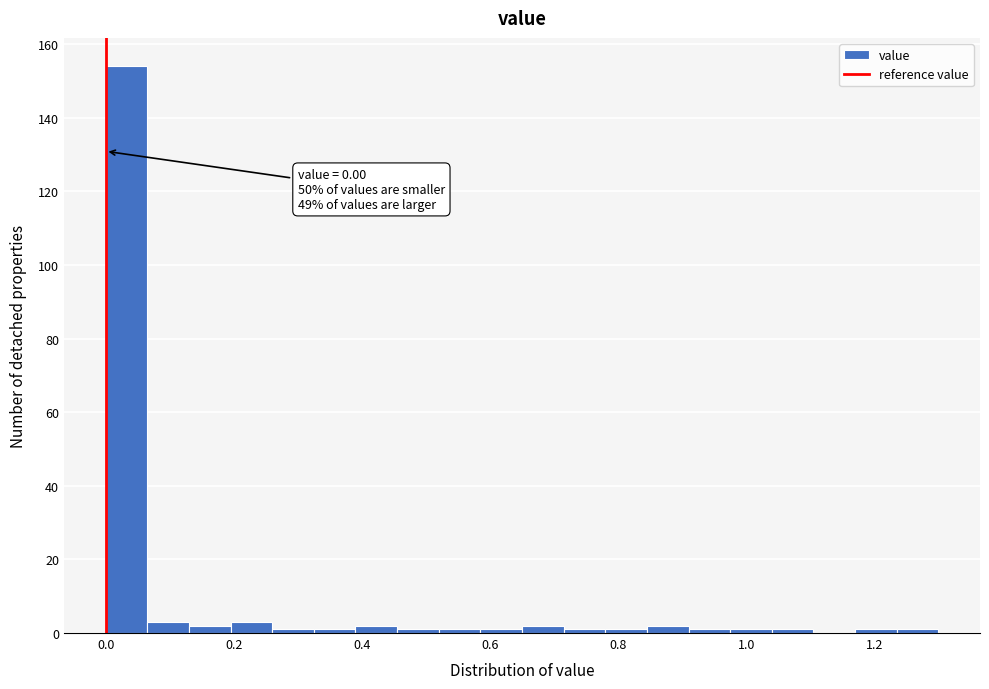

Around what value on the x-axis is the tallest bar? Give the approximate position of its centre, as read against the axis.

0.04